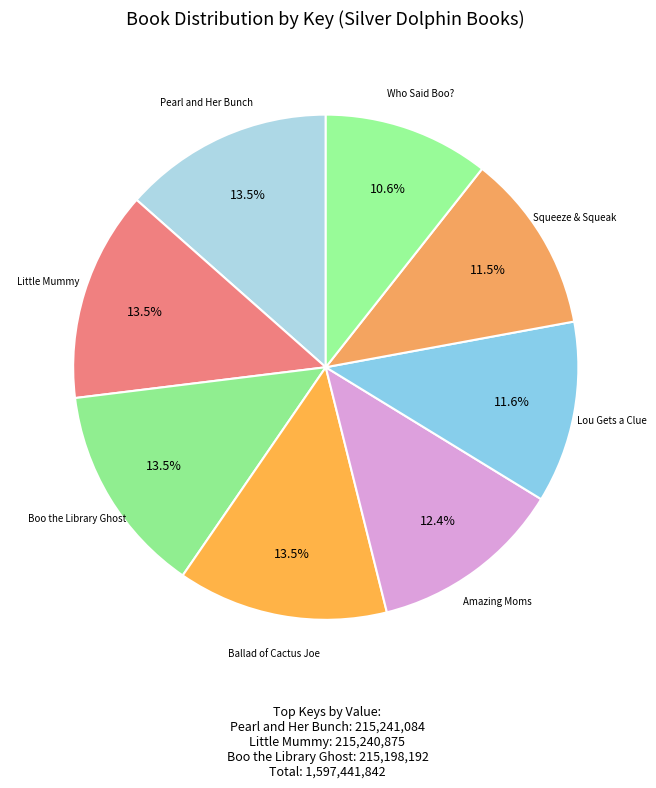

Count the number of slices in the pie.

8